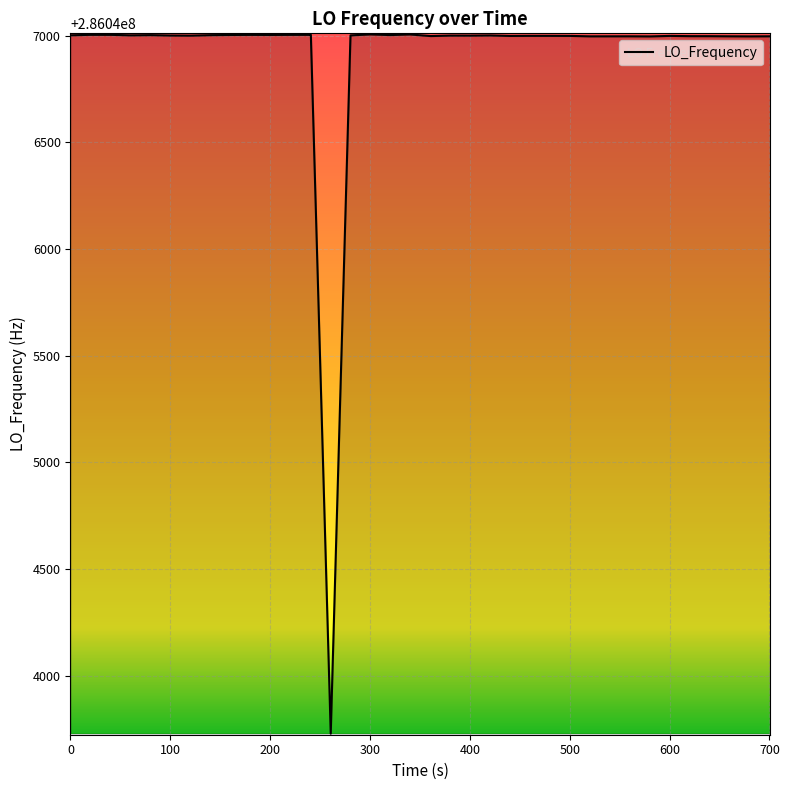

What is the maximum value shown in the chart?

286047006.0